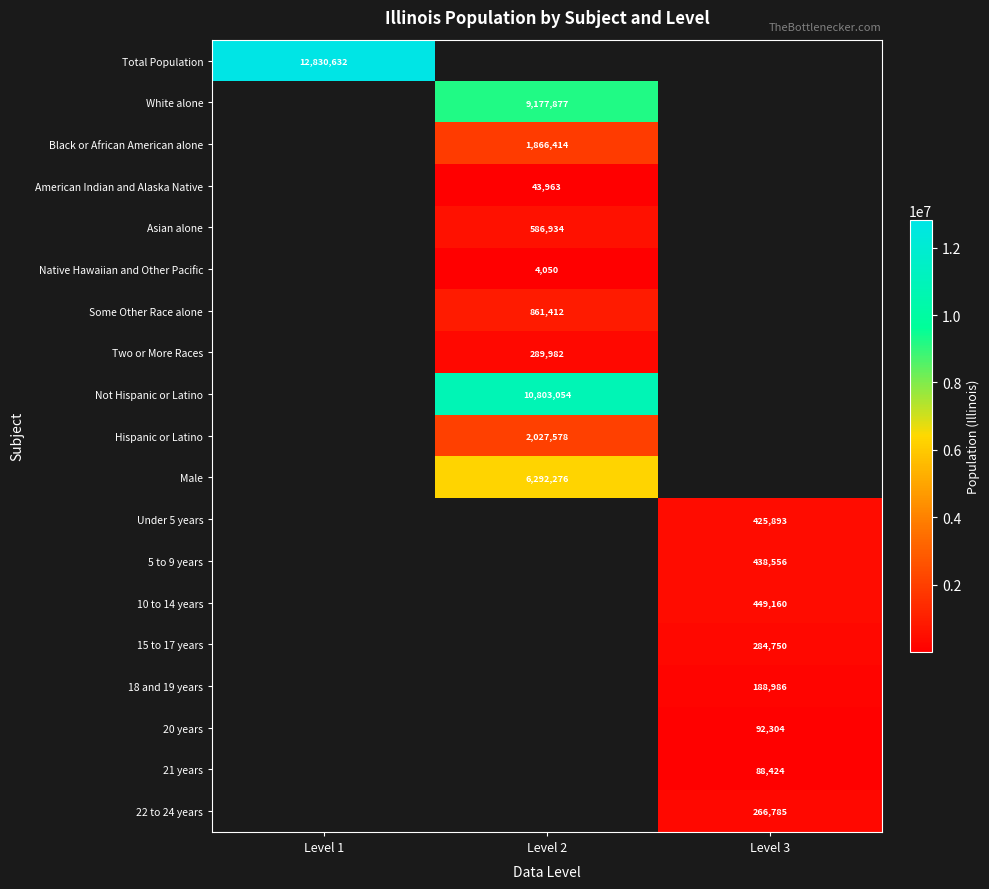

The 18 and 19 years series shows 77873 at Level 3. True or false?

False